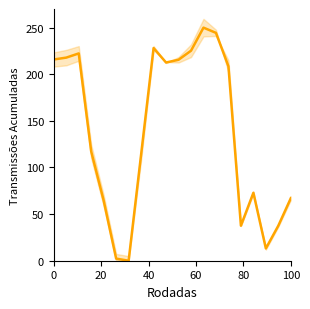

What is the difference between the second highest and minimum values?

244.4